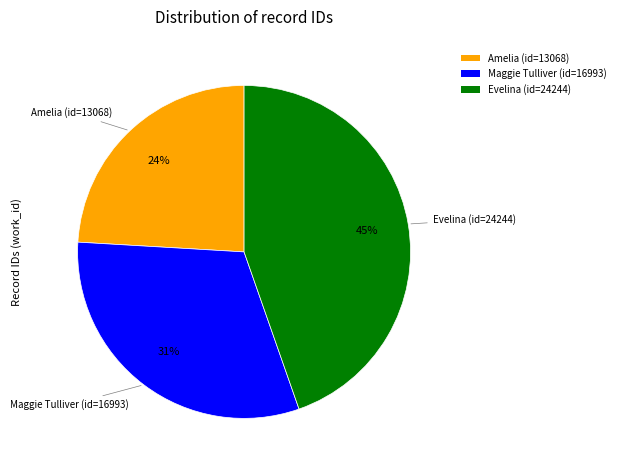

To the nearest percent, what is the average slice percentage?

33%